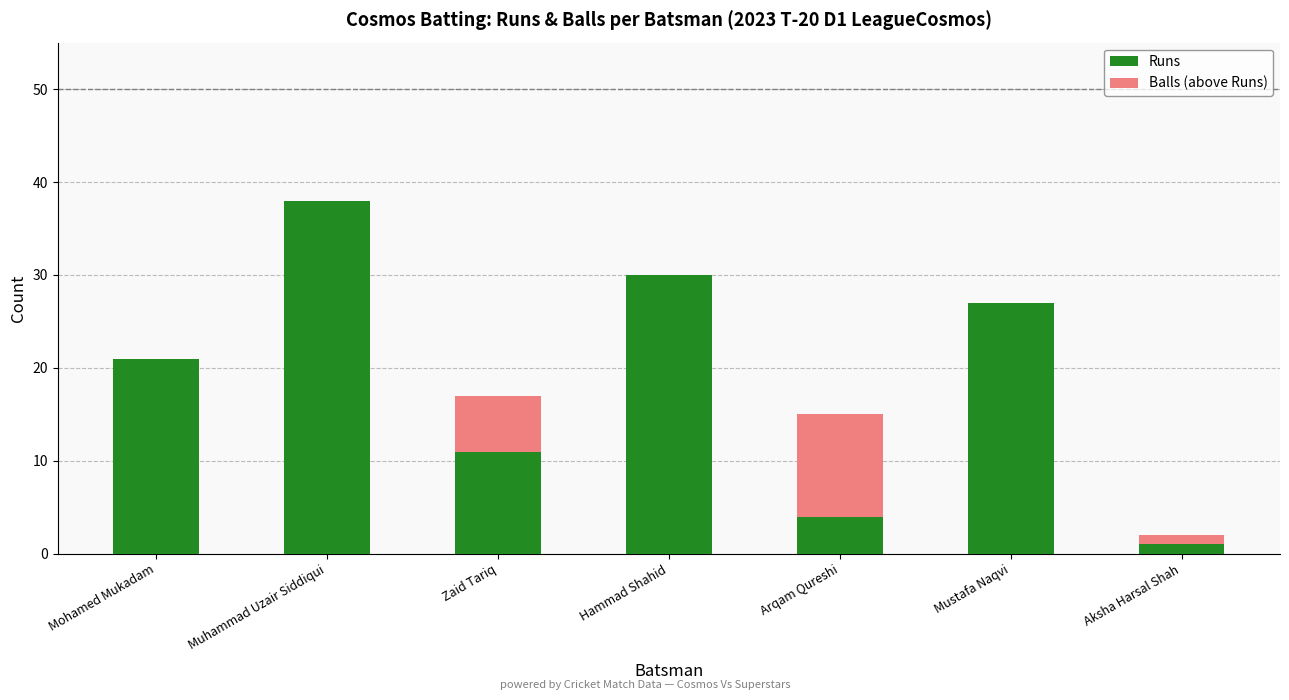

Is it true that Runs equals 38 at Muhammad Uzair Siddiqui?

True